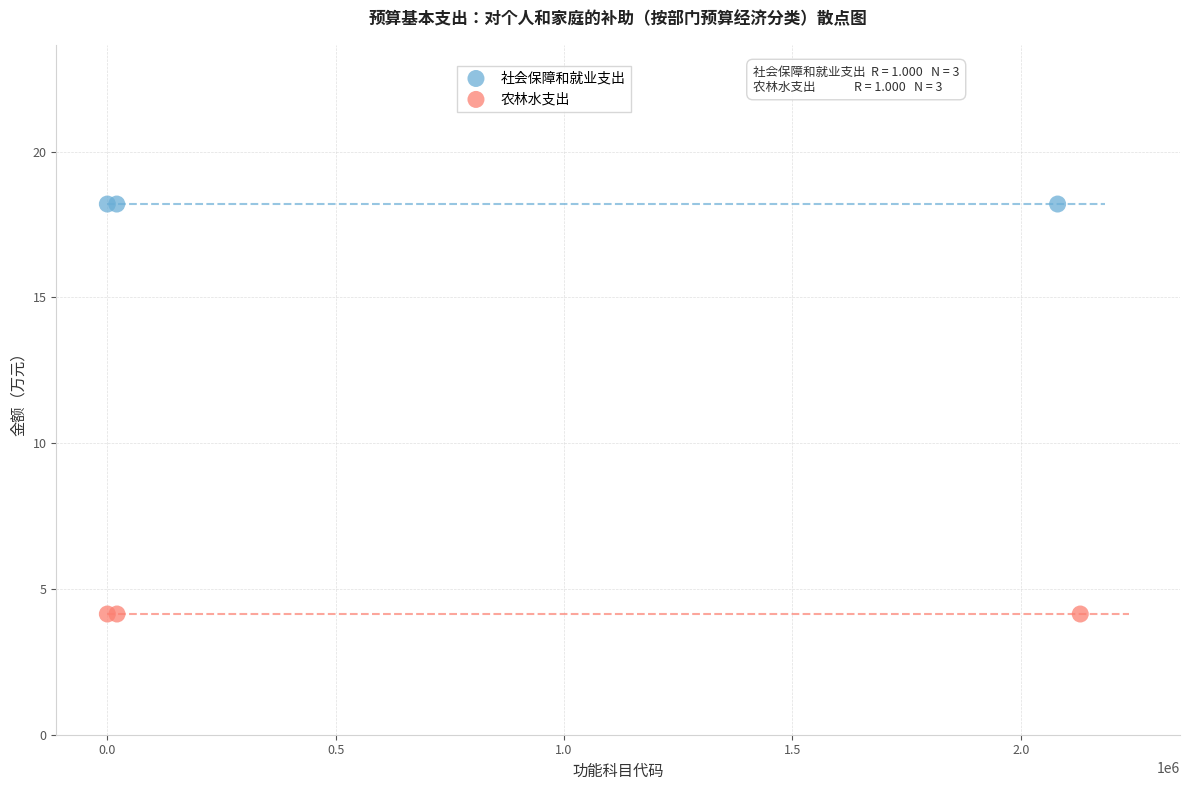

Which series reaches the maximum Y coordinate?

社会保障和就业支出